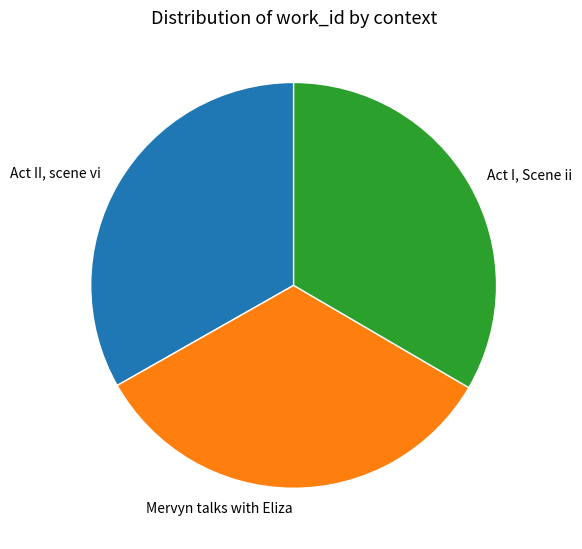

Is Act II, scene vi the majority of the pie?

No